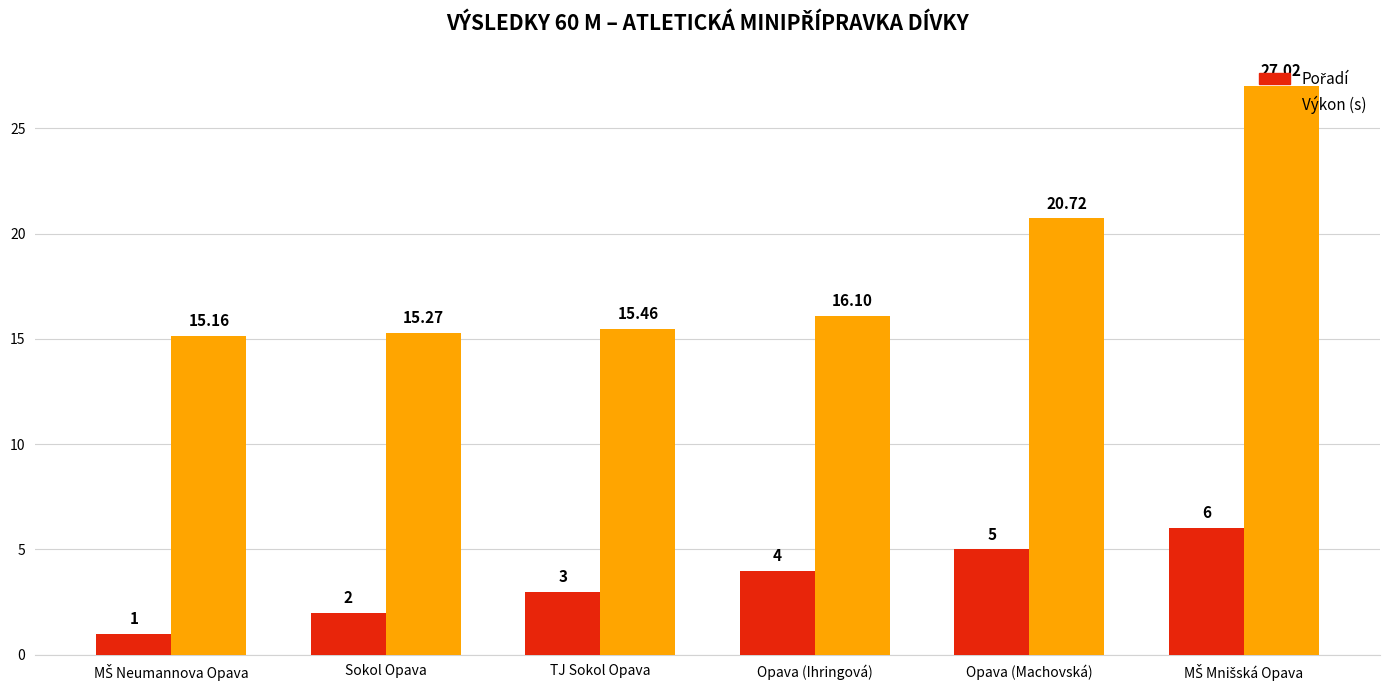

Does the chart contain stacked bars?

No